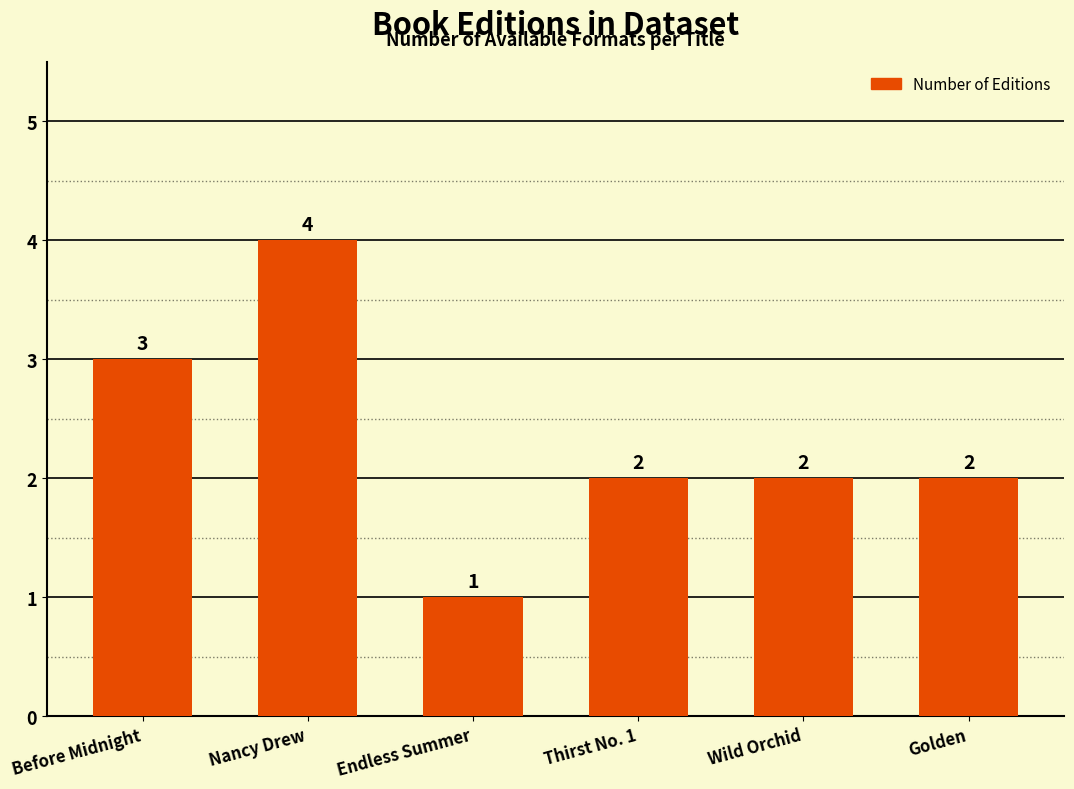

Approximately how many times larger is the value at Endless Summer compared to Before Midnight?

0.3